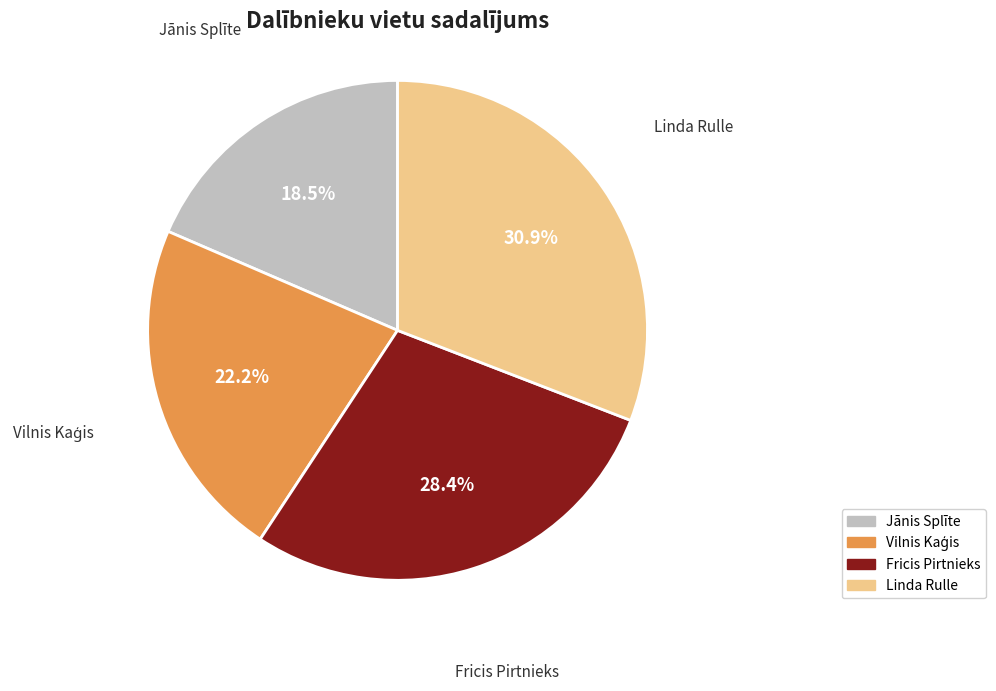

To the nearest percent, what is the difference between the largest and smallest slice percentages?

12%